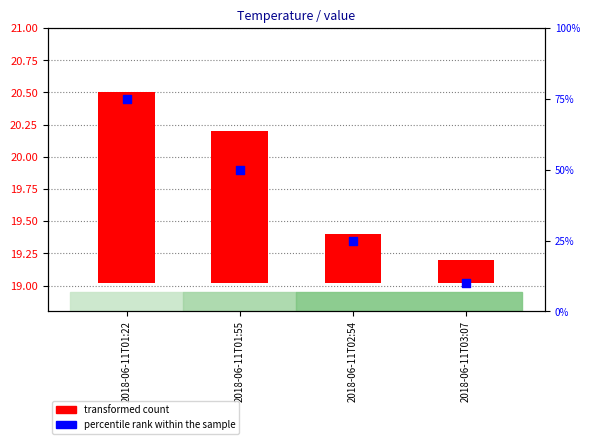

Is the value of percentile rank within the sample at 2018-06-11T01:55 greater than the value of transformed count at 2018-06-11T03:07?

Yes